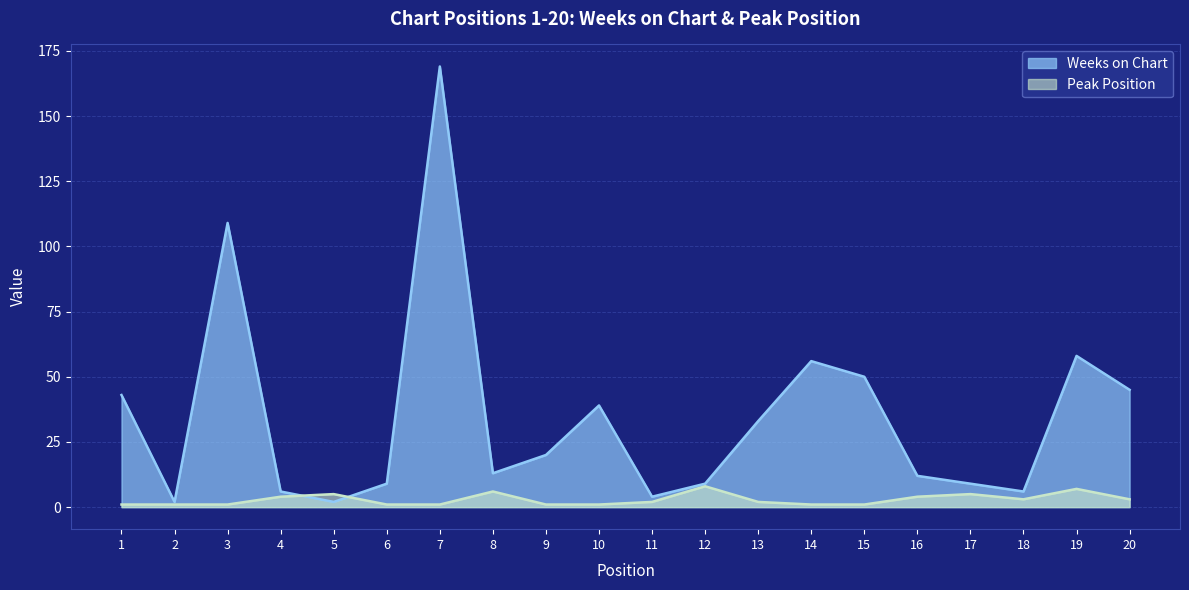

How many lines are shown in the chart?

2